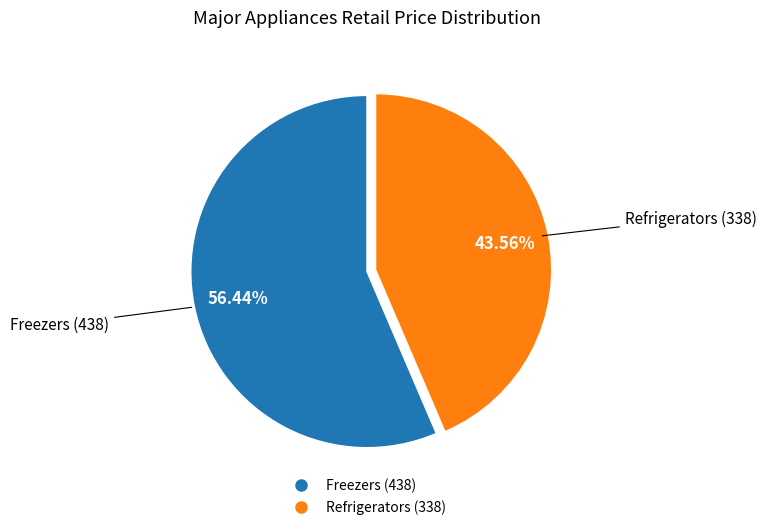

To the nearest percent, what is the difference between the largest and smallest slice percentages?

13%